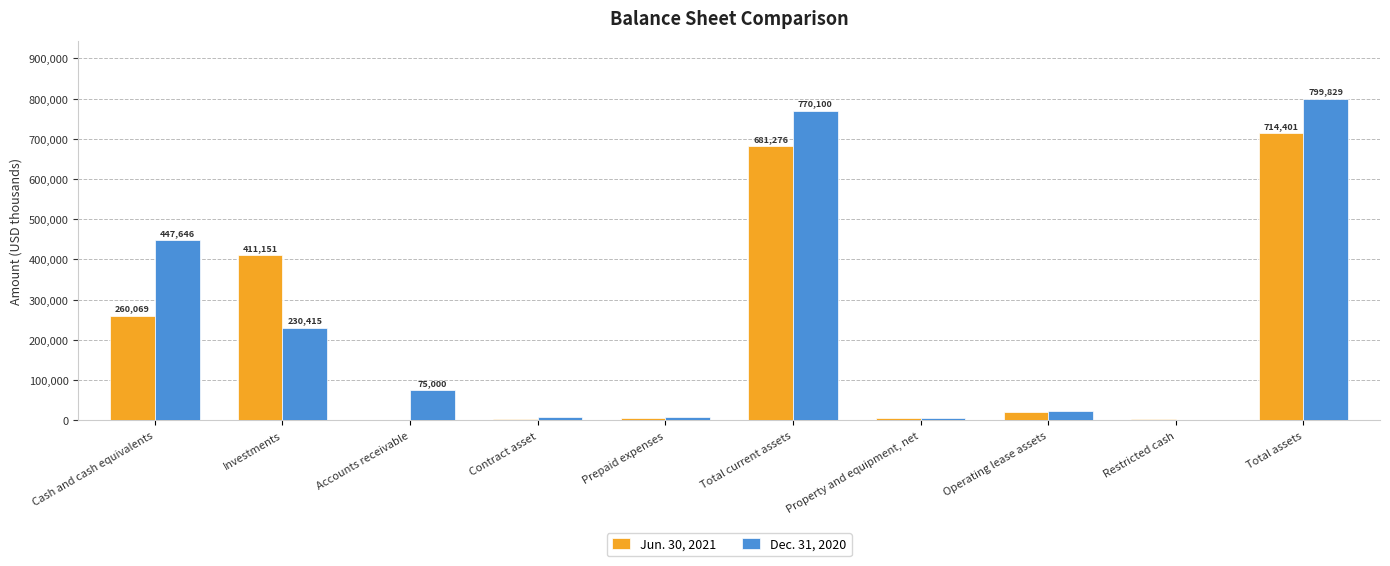

Is the value of Dec. 31, 2020 at Accounts receivable greater than the value of Jun. 30, 2021 at Operating lease assets?

Yes